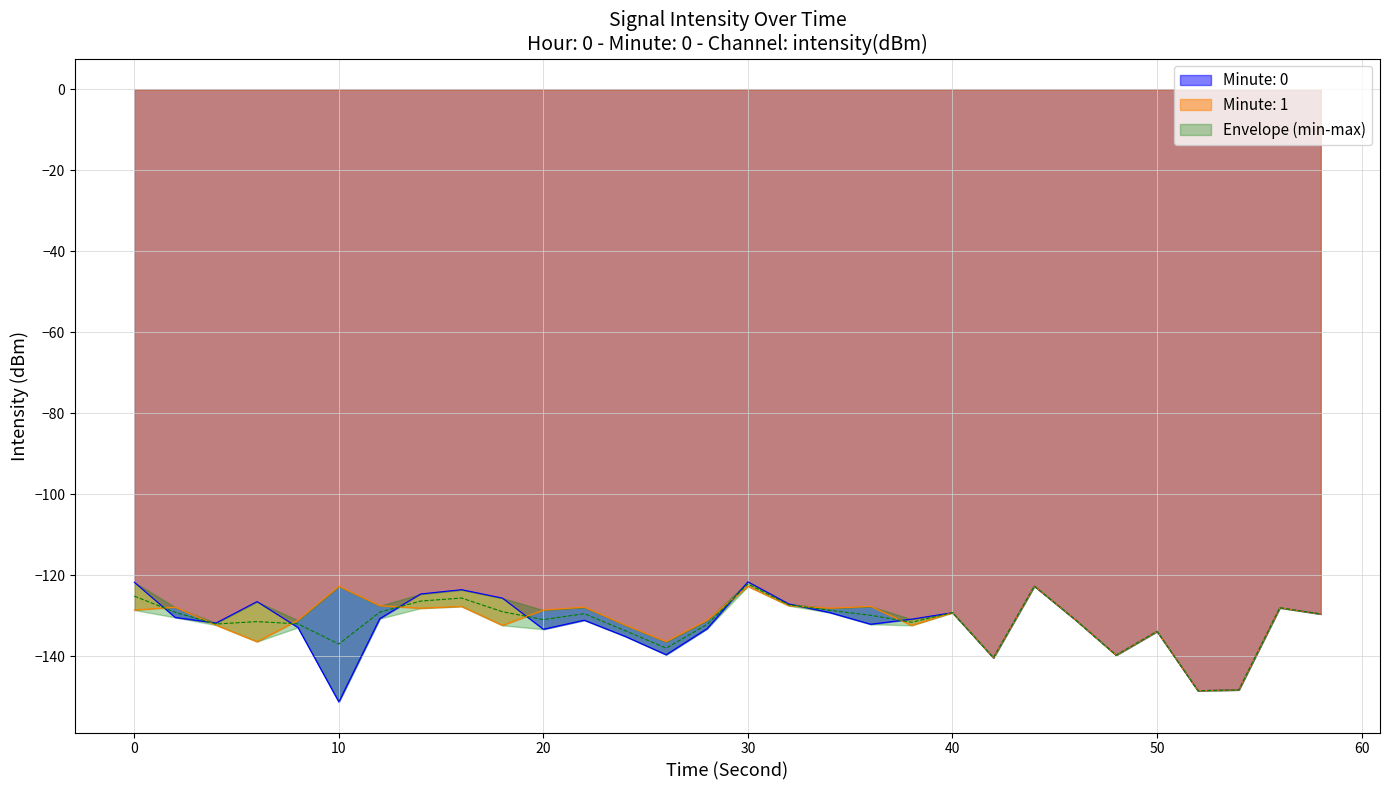

What is the greatest value displayed?

-119.7